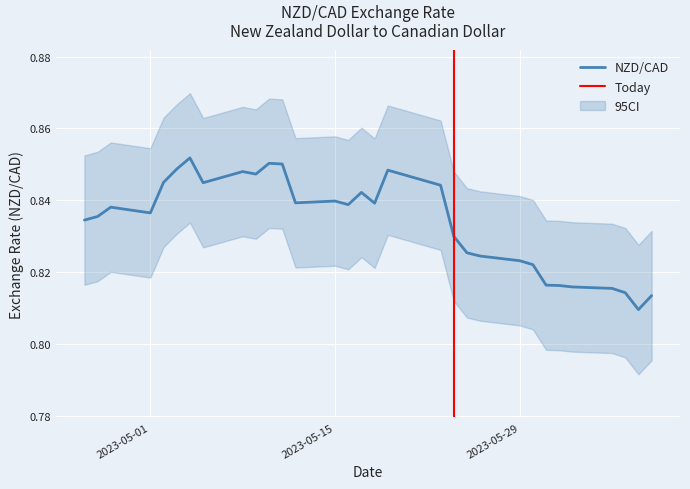

Which label corresponds to the largest value in the chart?

2023-05-04